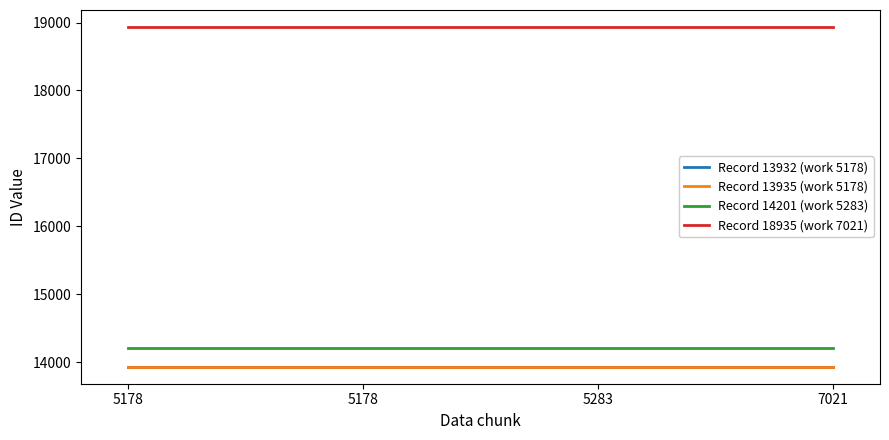

How many lines are shown in the chart?

4